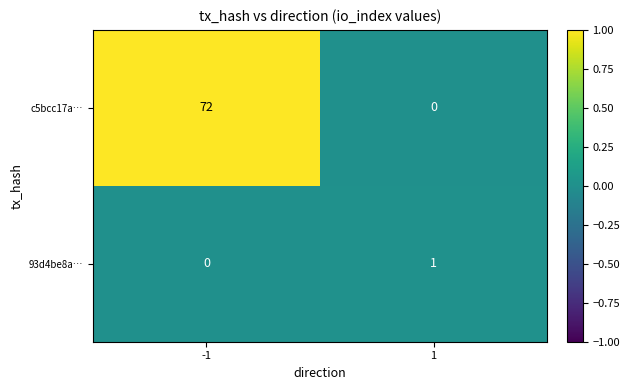

What is the spread (max minus min) of values at -1?

72